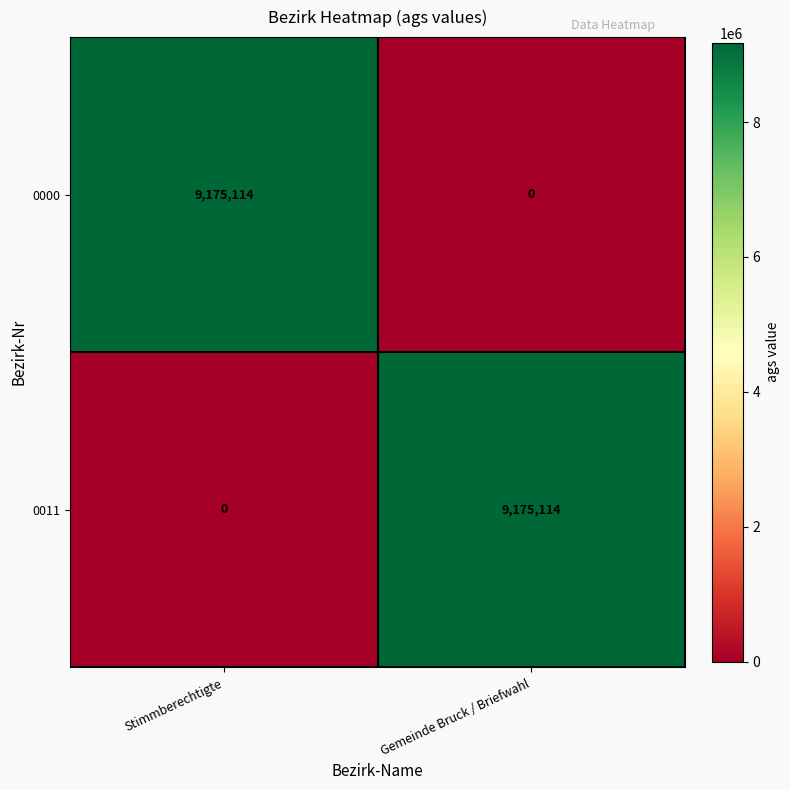

What is the total value across all series at Gemeinde Bruck / Briefwahl?

9175114